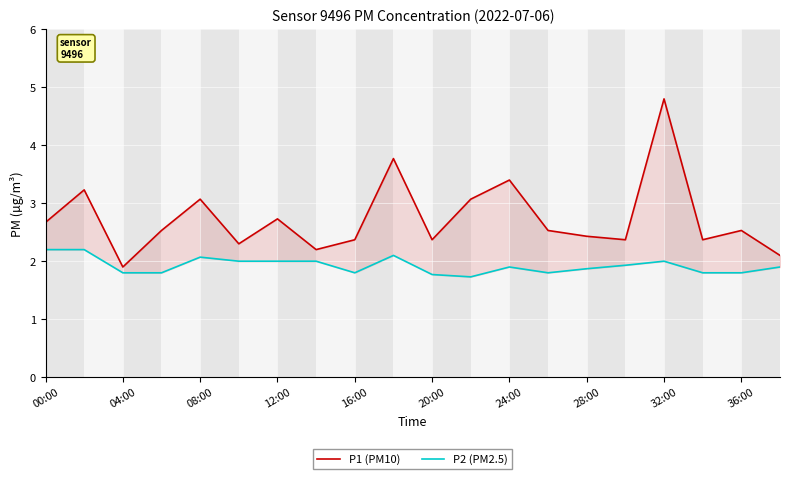

True or false: P2 (PM2.5) has more than 0 interior local peaks.

True